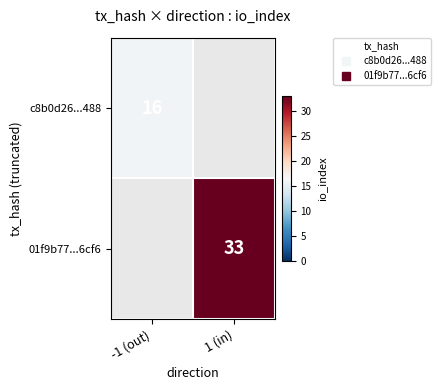

Which category has the lowest value in the c8b0d26...488 series?

-1 (out)